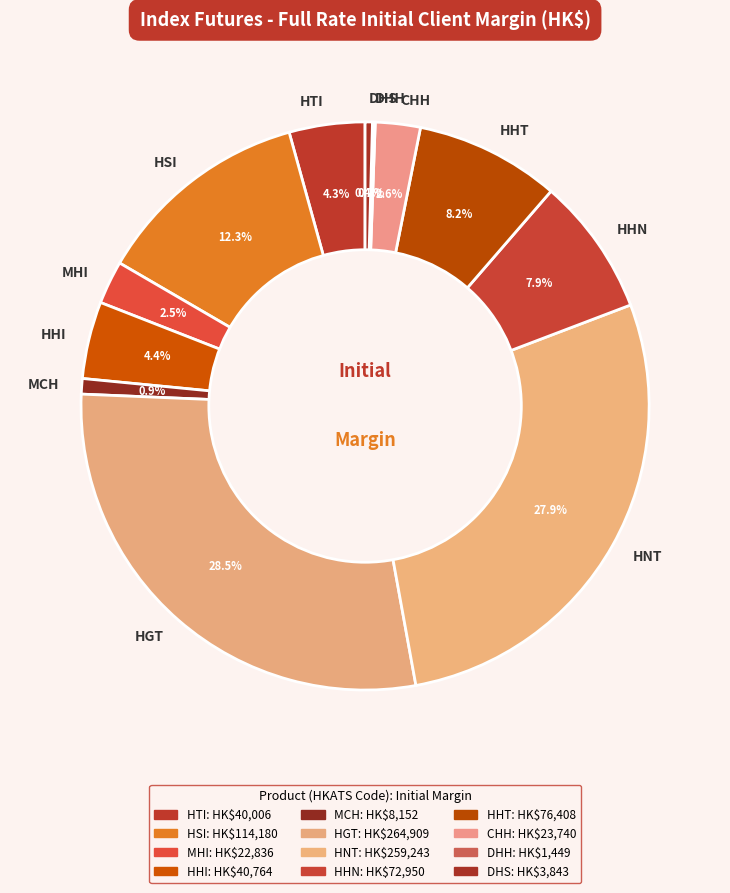

Combined, do DHS and MHI account for over 50%?

No